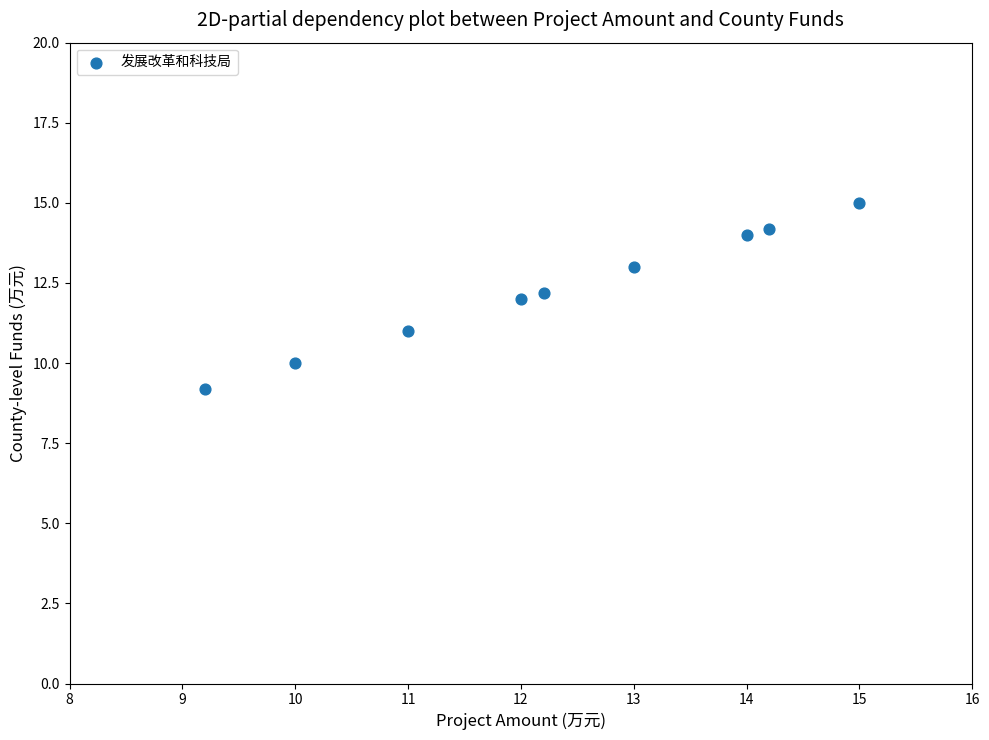

What is the average X value?

12.3